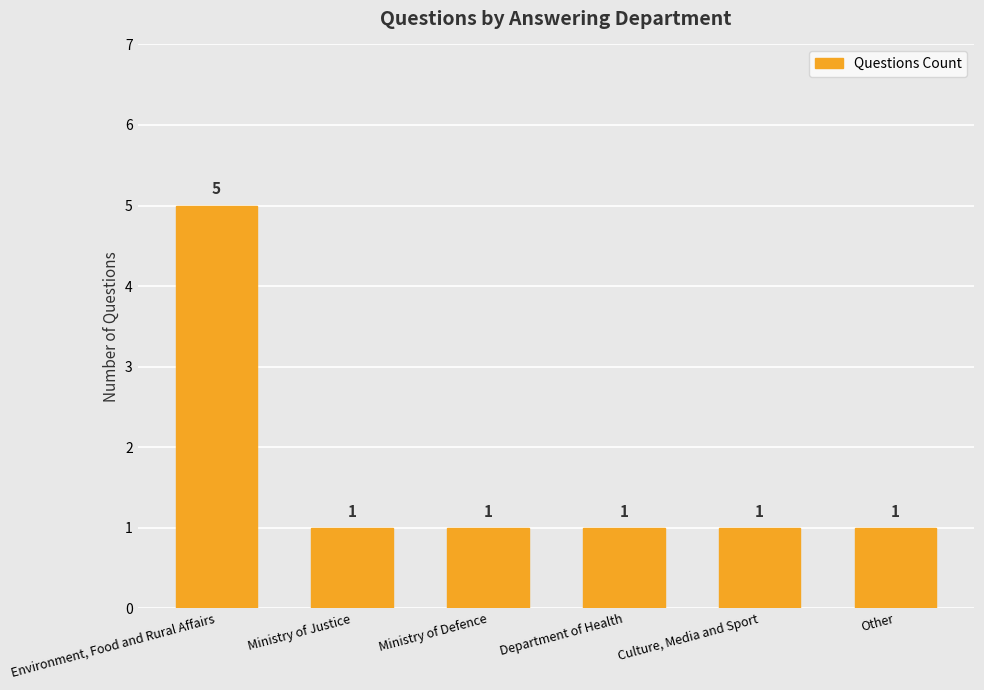

Which category has the highest value across all series?

Environment, Food and Rural Affairs